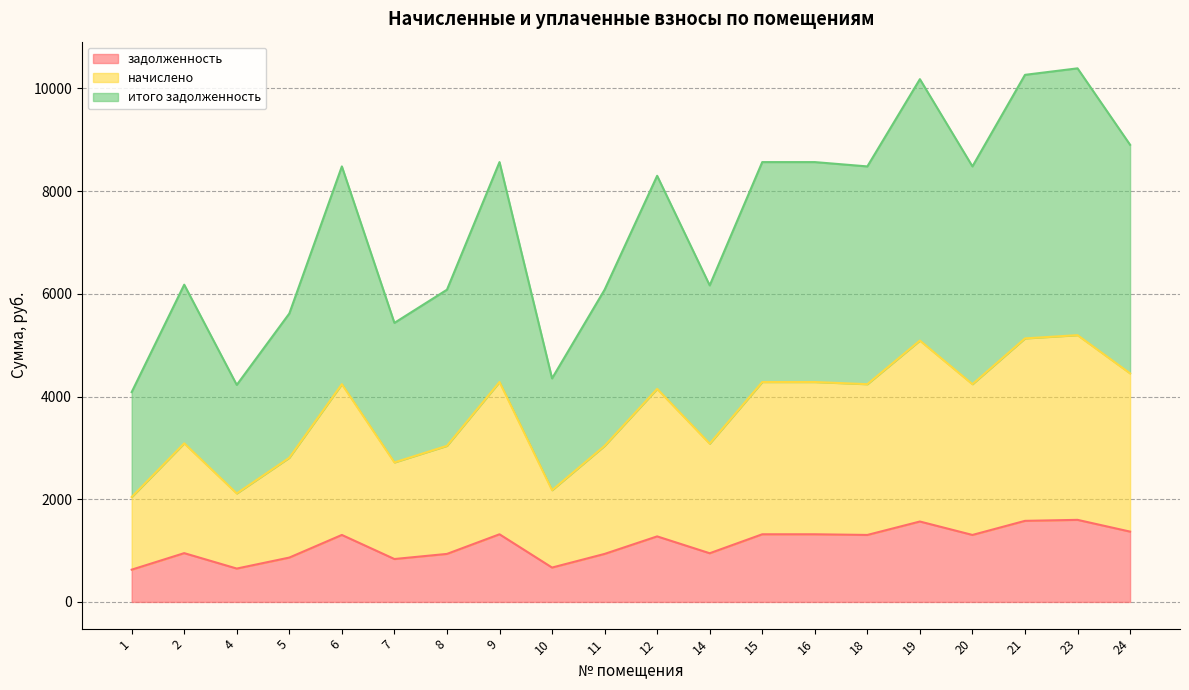

How many lines are shown in the chart?

3